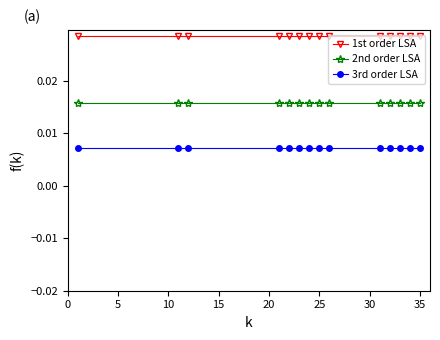

List the series in order of their peak value, highest first.

1st order LSA, 2nd order LSA, 3rd order LSA